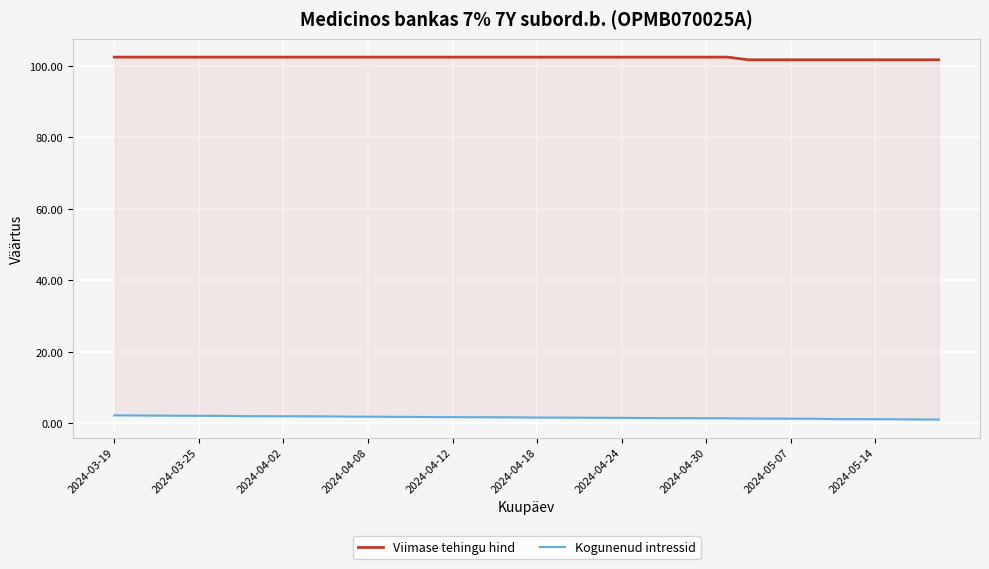

The value of Kogunenud intressid at 2024-04-02 is 0.5. True or false?

False